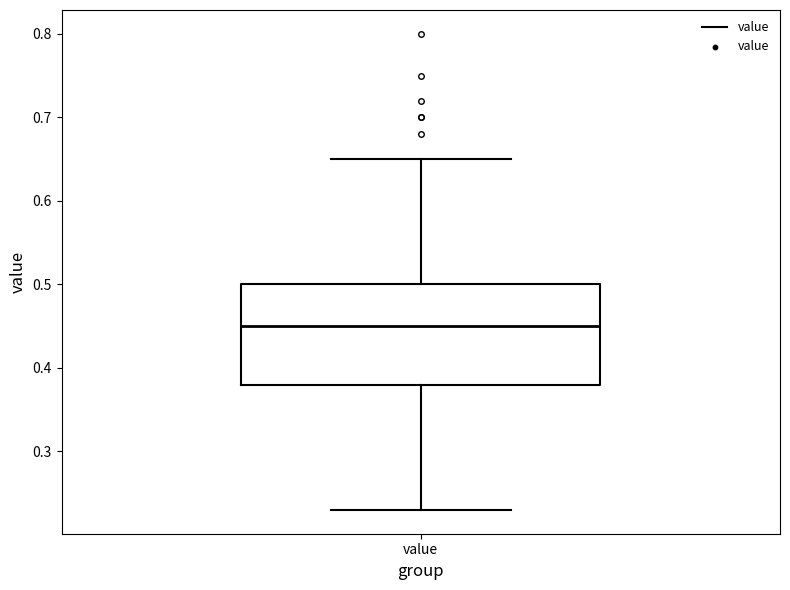

Read this box plot against the y-axis: the position of the median line, the range covered by the box, and the ends of both whiskers. The values are not printed on the chart, so give them approximately, as read against the axis.

median 0.45, box 0.38 to 0.50, whiskers 0.23 to 0.65